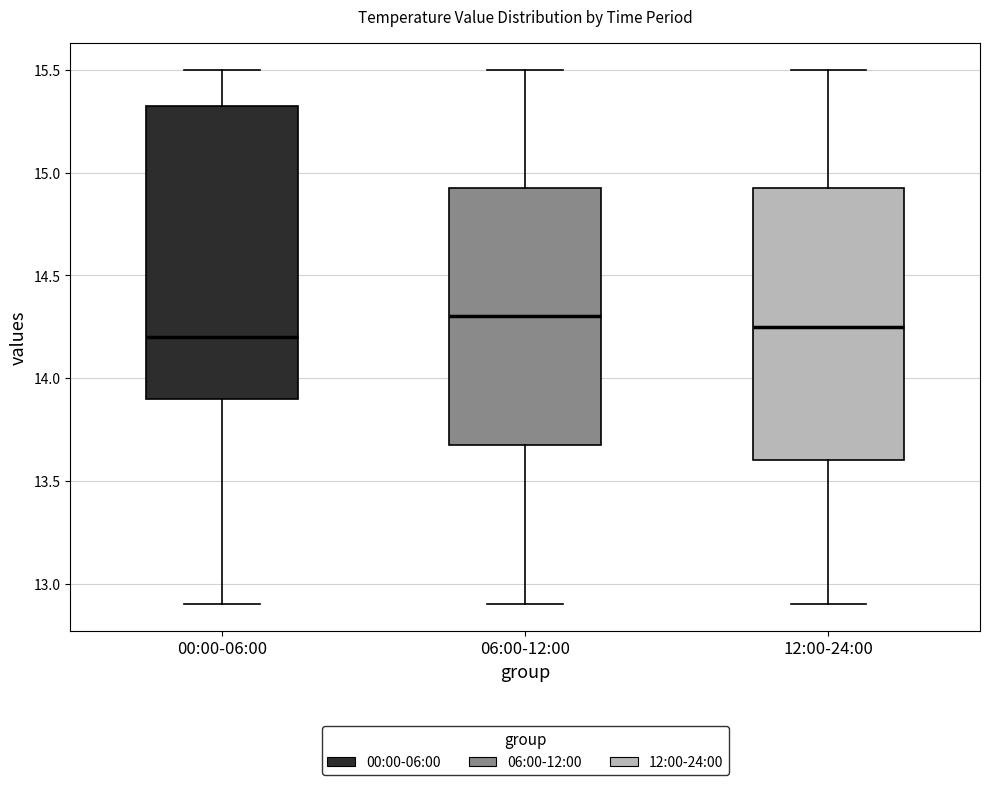

Reading left to right, transcribe this box plot: for each box, give where its median line is, the range the box spans, and where its two whiskers end, as read against the y-axis. The values are not printed on the chart, so give them approximately, as read against the axis.

00:00-06:00: median 14.20, box 13.90 to 15.35, whiskers 12.90 to 15.50
06:00-12:00: median 14.30, box 13.70 to 14.95, whiskers 12.90 to 15.50
12:00-24:00: median 14.25, box 13.60 to 14.95, whiskers 12.90 to 15.50